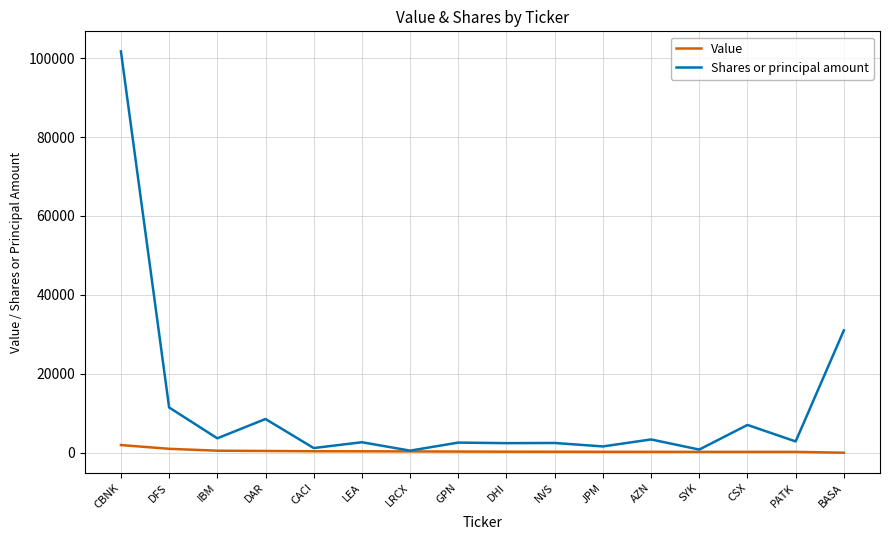

List the series in order of their peak value, lowest first.

Value, Shares or principal amount